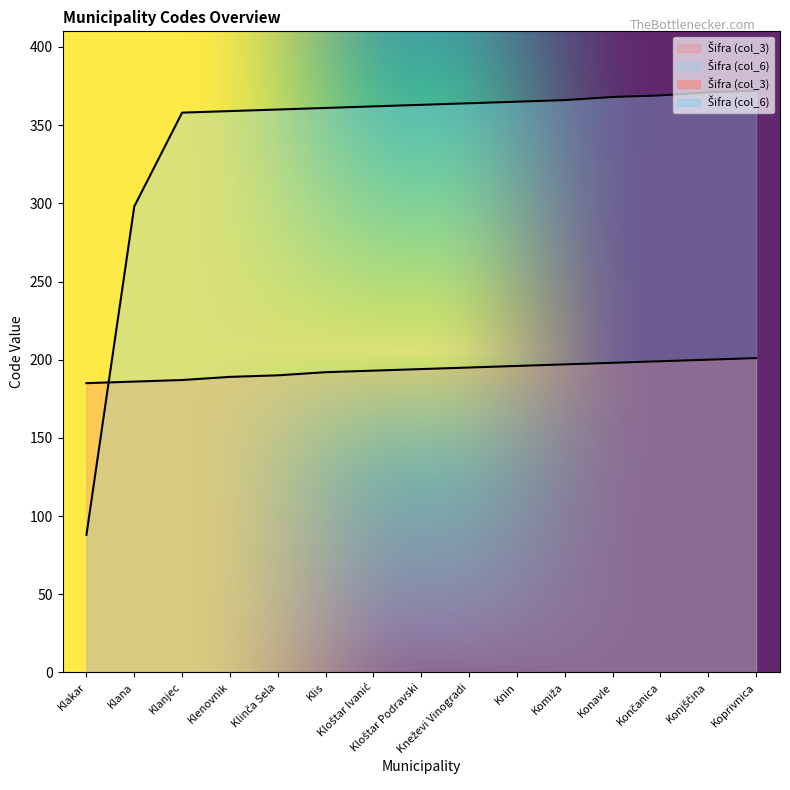

How many distinct data groups are displayed?

2